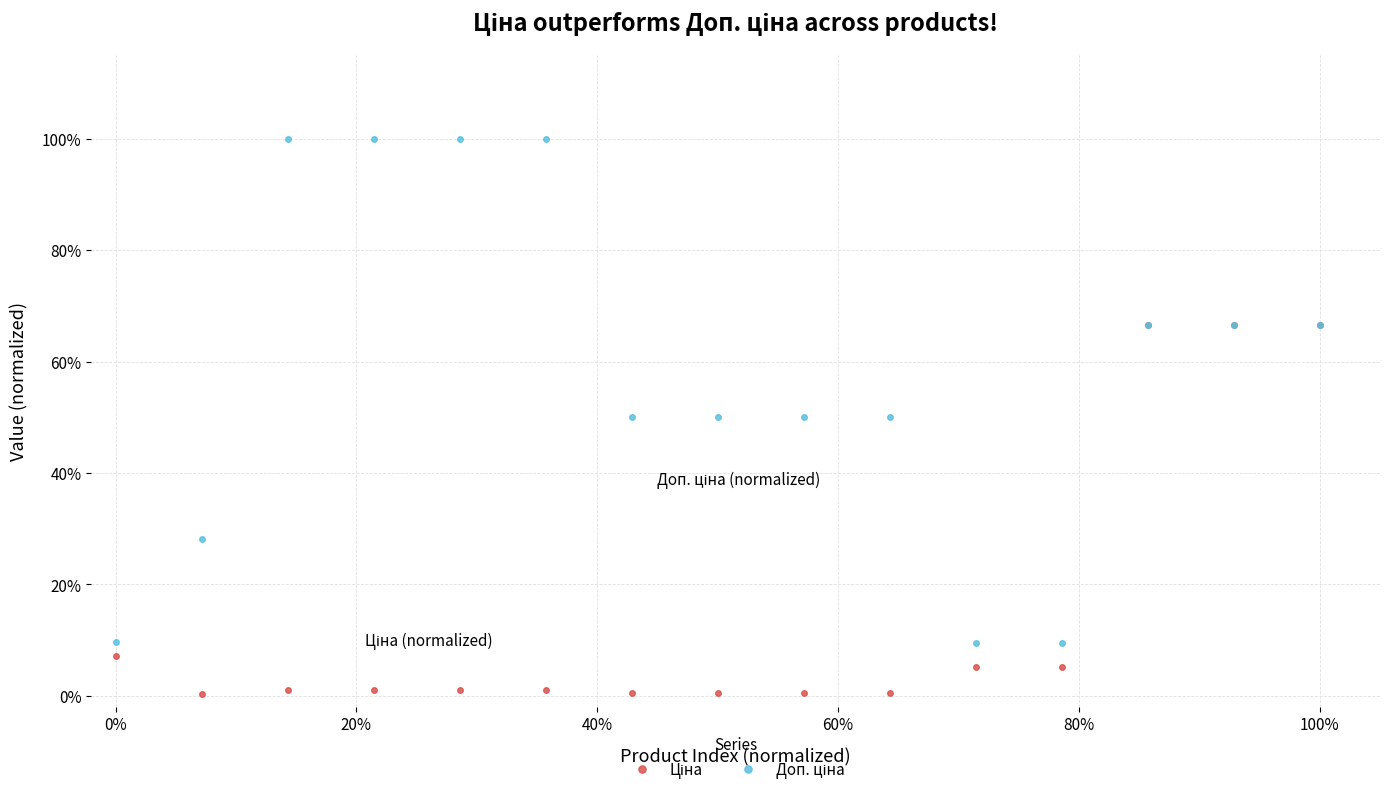

Is this an area chart (filled region under the line)?

No